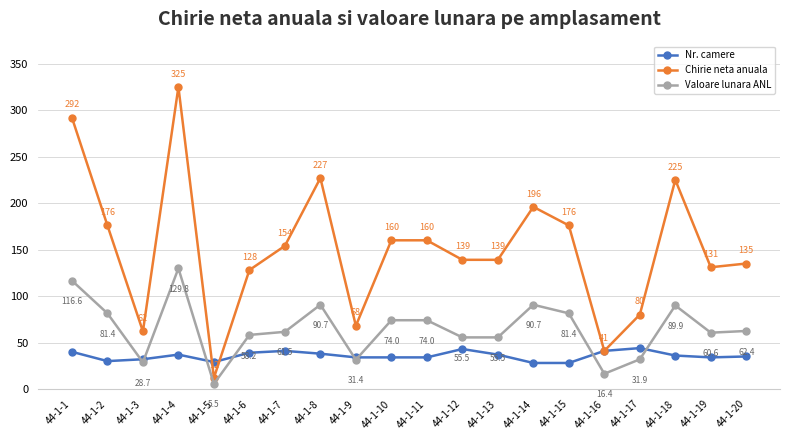

Where is the first local minimum for Chirie neta anuala?

44-1-3